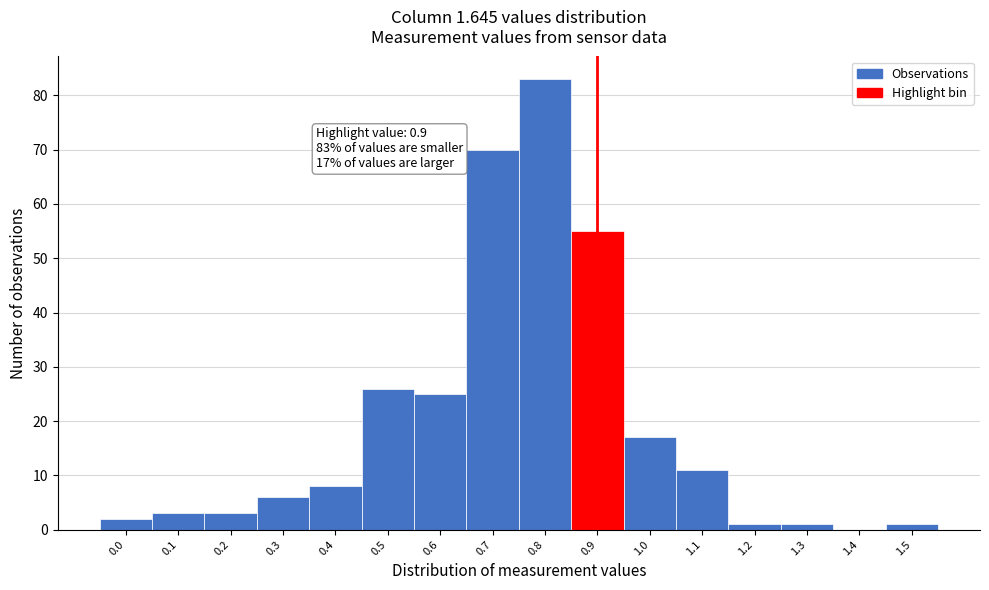

Reading left to right, what are all the values shown in this chart?

0.0=2	0.1=3	0.2=3	0.3=6	0.4=8	0.5=26	0.6=25	0.7=70	0.8=83	0.9=55	1.0=17	1.1=11	1.2=1	1.3=1	1.4=0	1.5=1